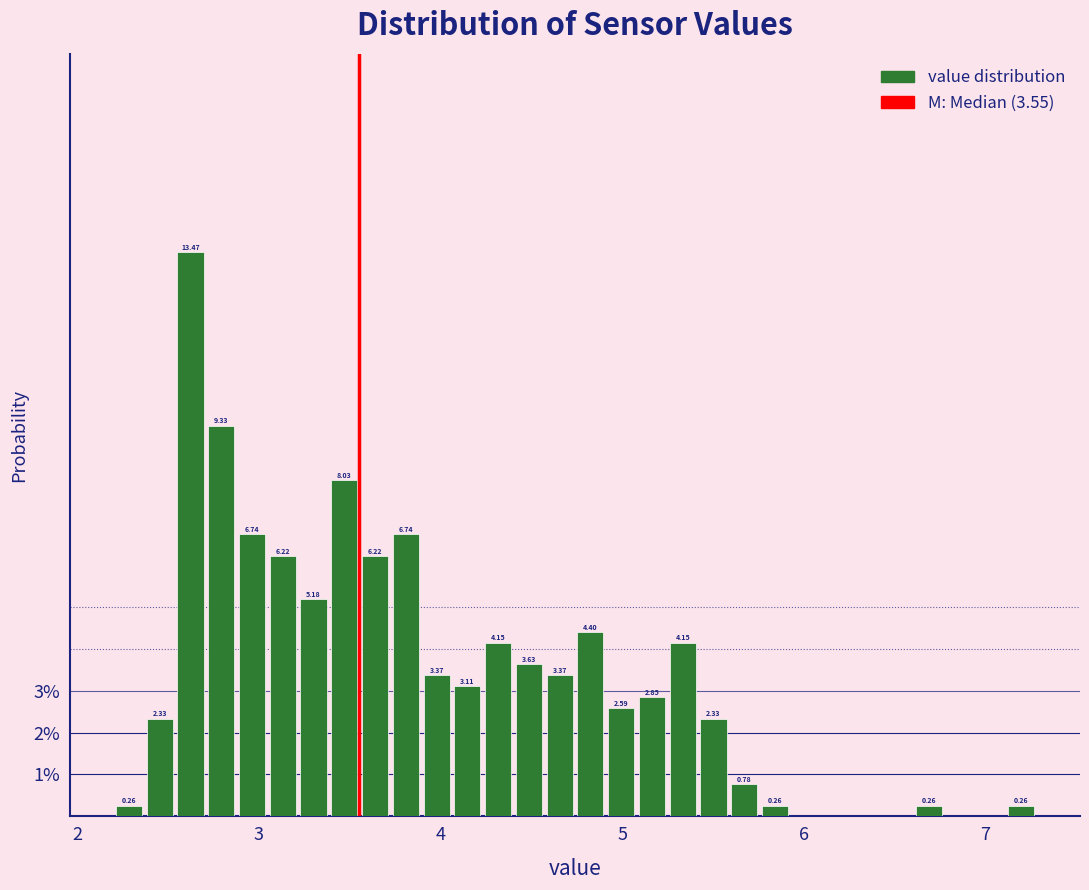

Read against the x-axis, roughly where is the centre of the tallest bar?

2.6